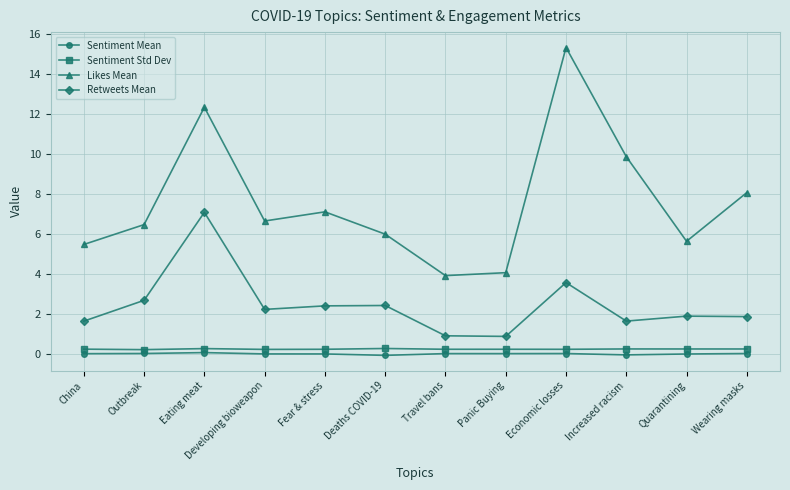

Which series changed the most between Deaths COVID-19 and Wearing masks?

Likes Mean